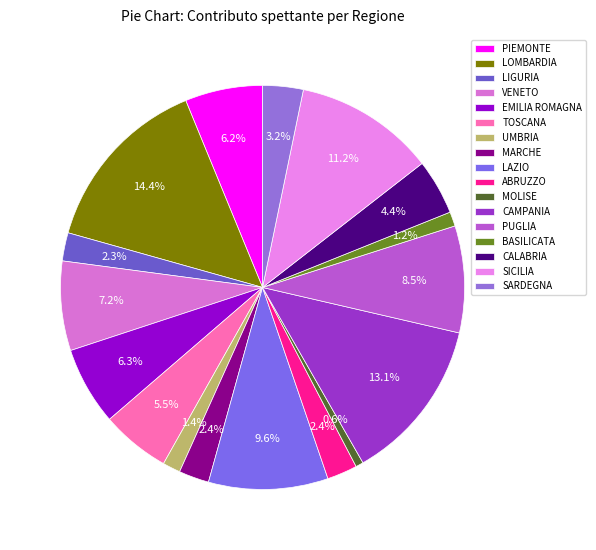

Is it true that CAMPANIA is 23% of the pie?

False